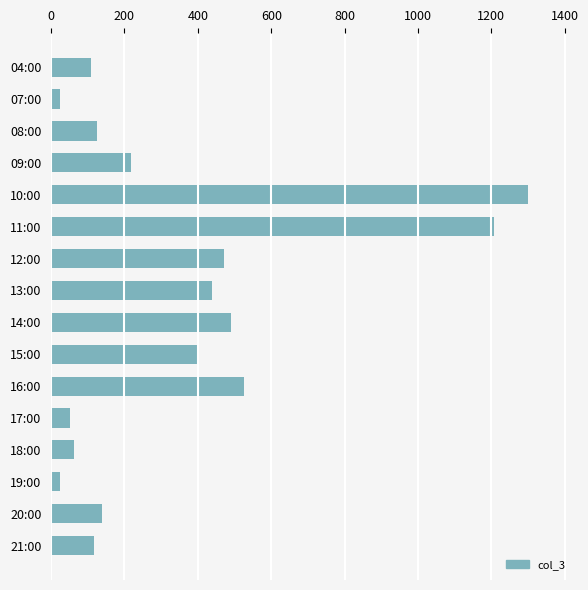

Where is the data nearest to the value 662?

16:00